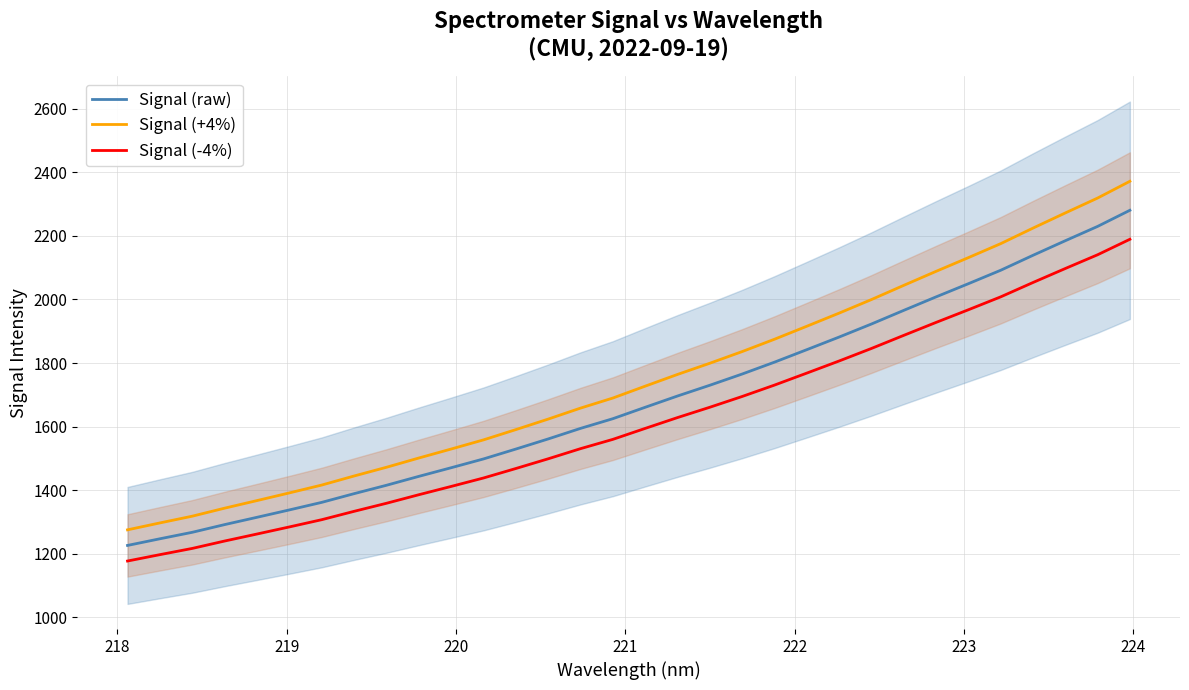

Is this an area chart (filled region under the line)?

No